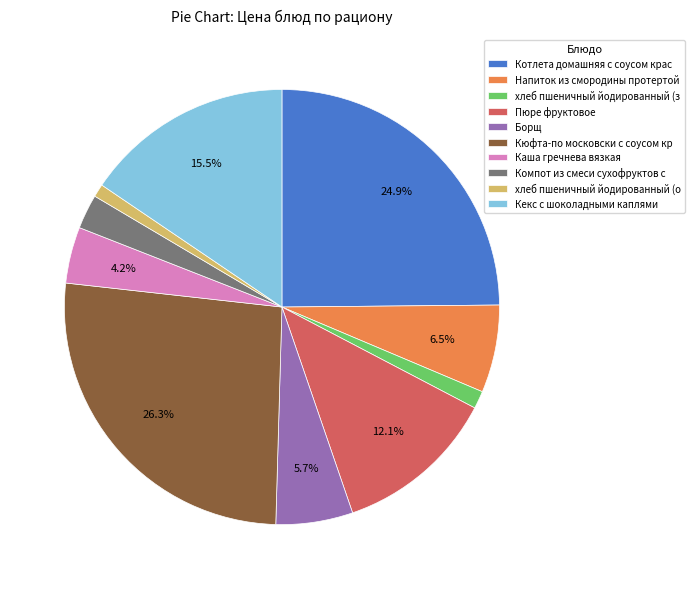

Which slice is the largest?

Кюфта-по московски с соусом кр